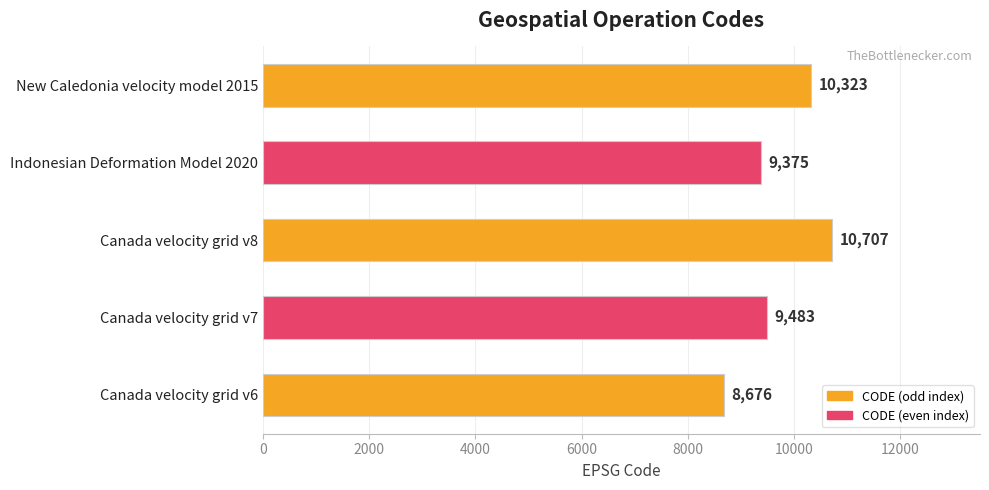

What is the smallest value displayed?

8676